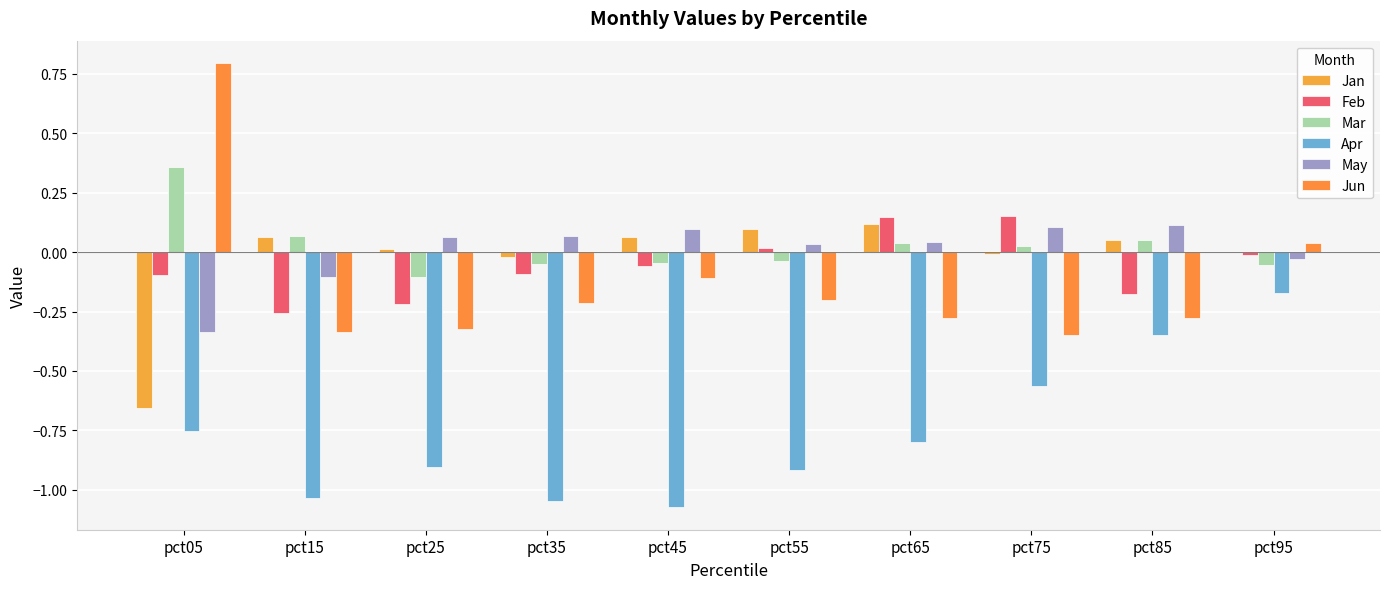

The Feb series shows -0.1 at pct45. True or false?

True